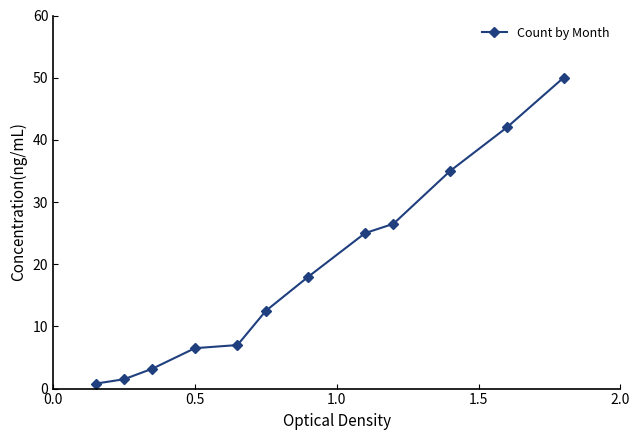

How many data points are less than 18?

6